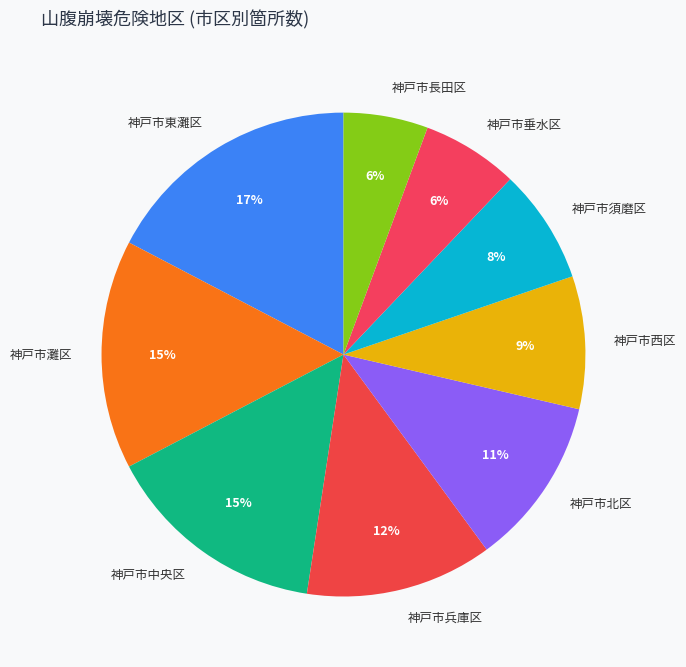

How many segments does this pie chart have?

9